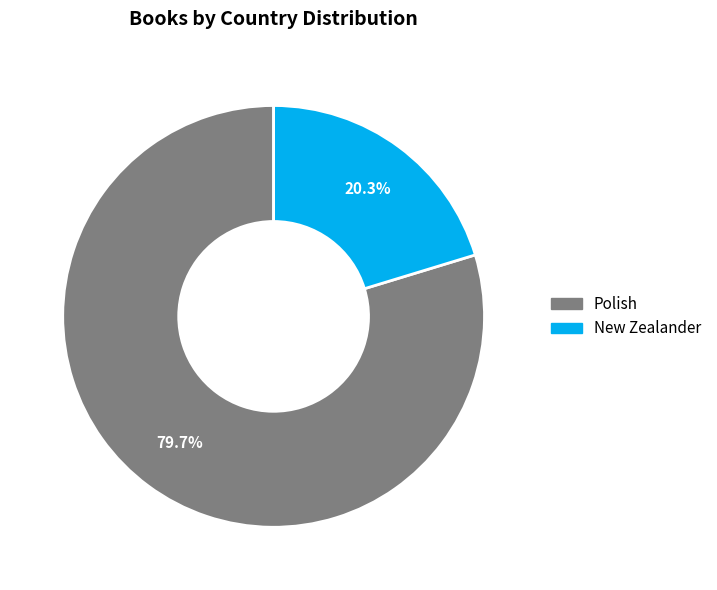

Does New Zealander represent more than half of the total?

No